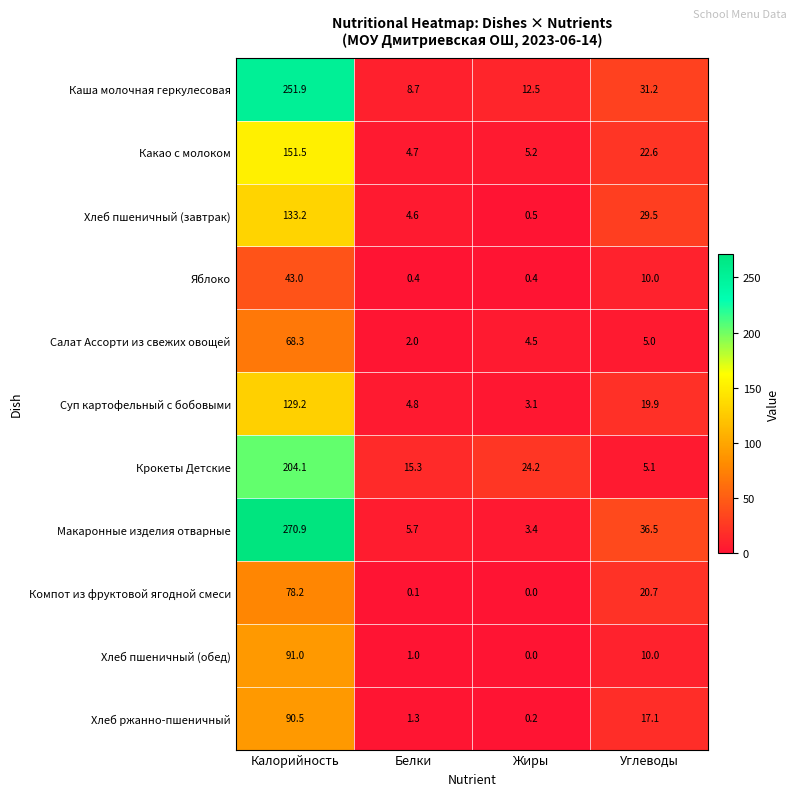

At which label does Компот из фруктовой ягодной смеси reach its peak?

Калорийность